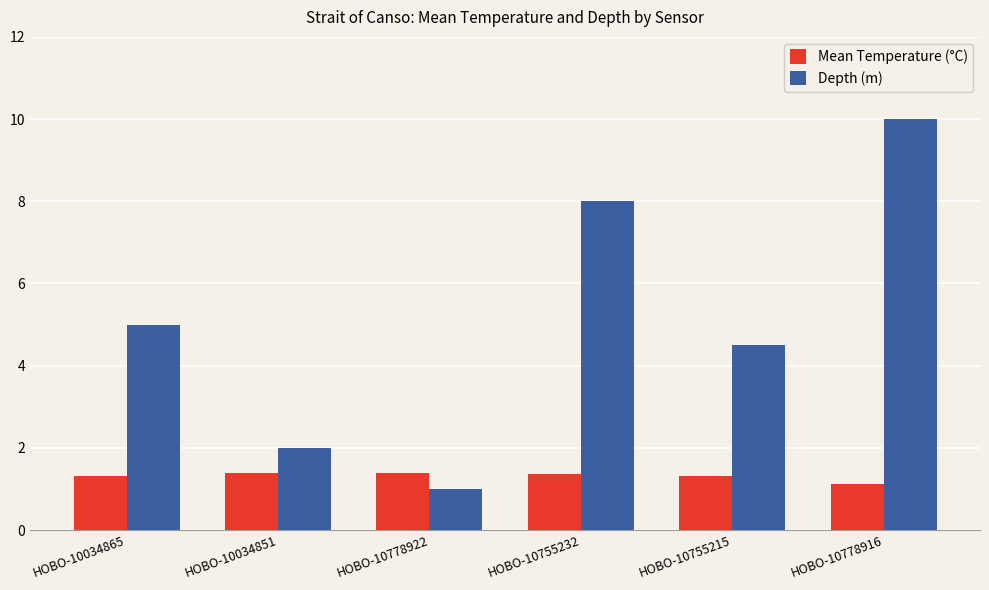

Where is Mean Temperature (°C) nearest to the value 1?

HOBO-10778916